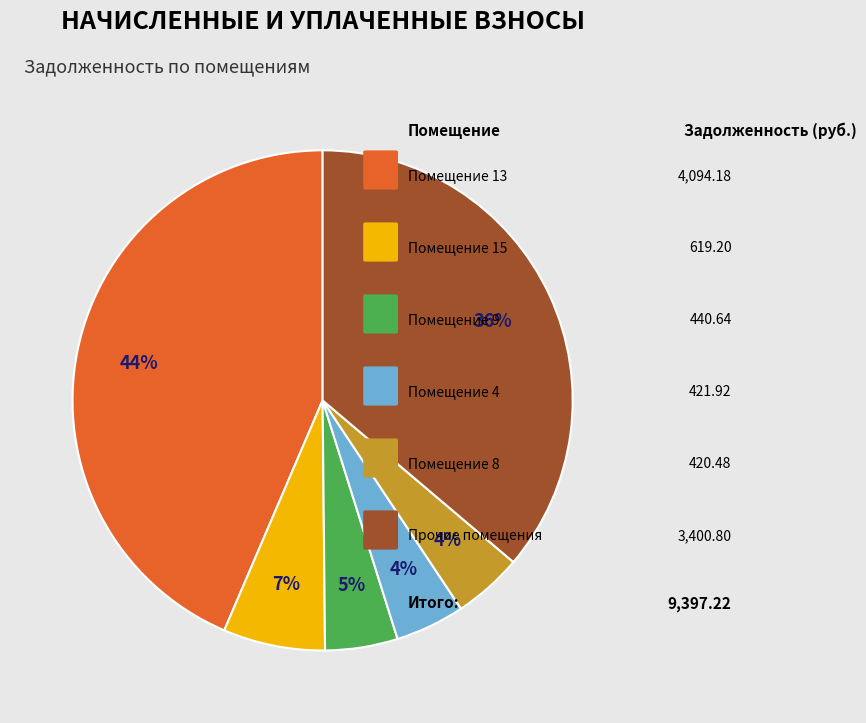

Is there a majority slice in this chart?

No